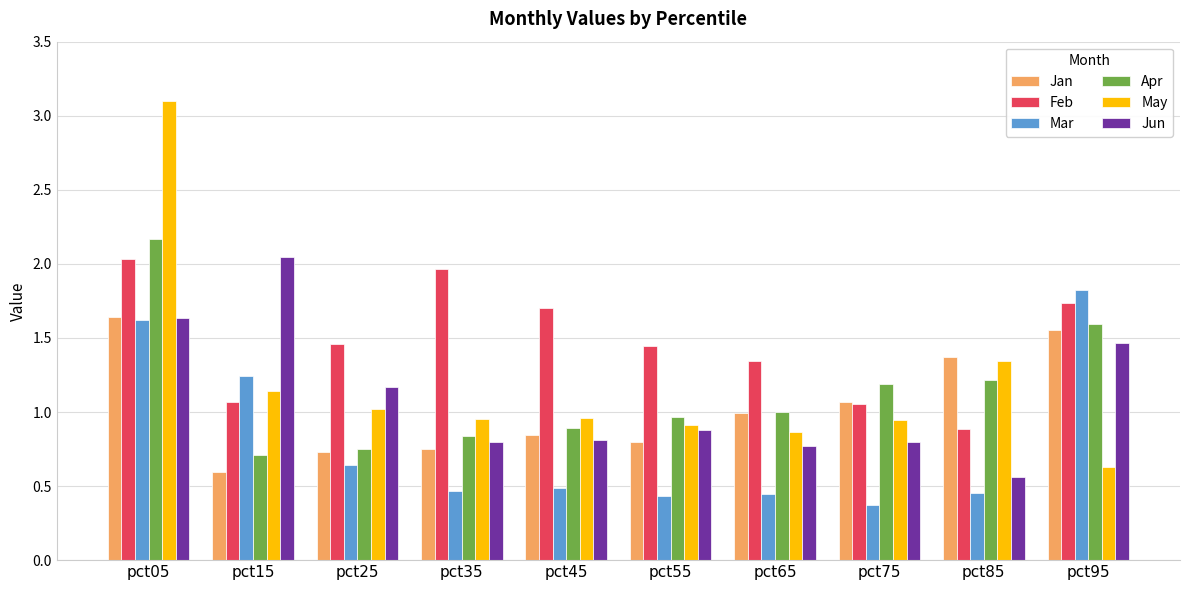

Between pct35 and pct75, which series saw the biggest shift?

Feb